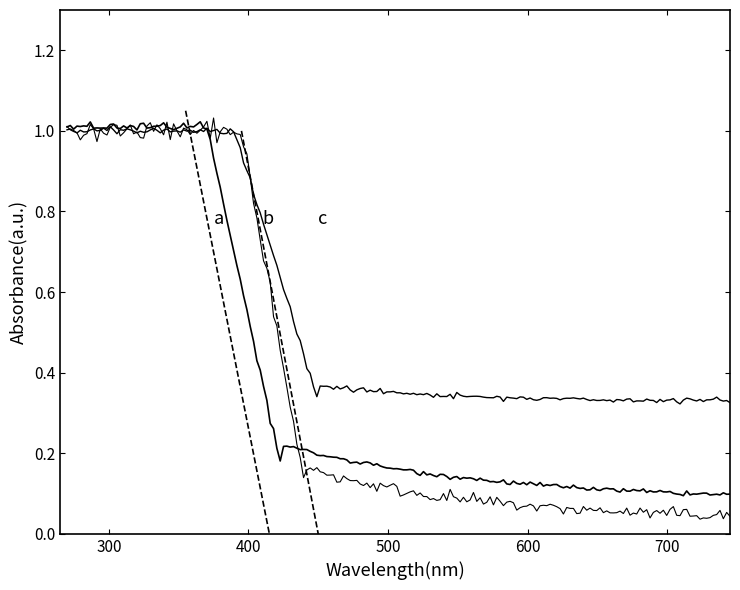

Between 9 and 15, which series saw the biggest shift?

a